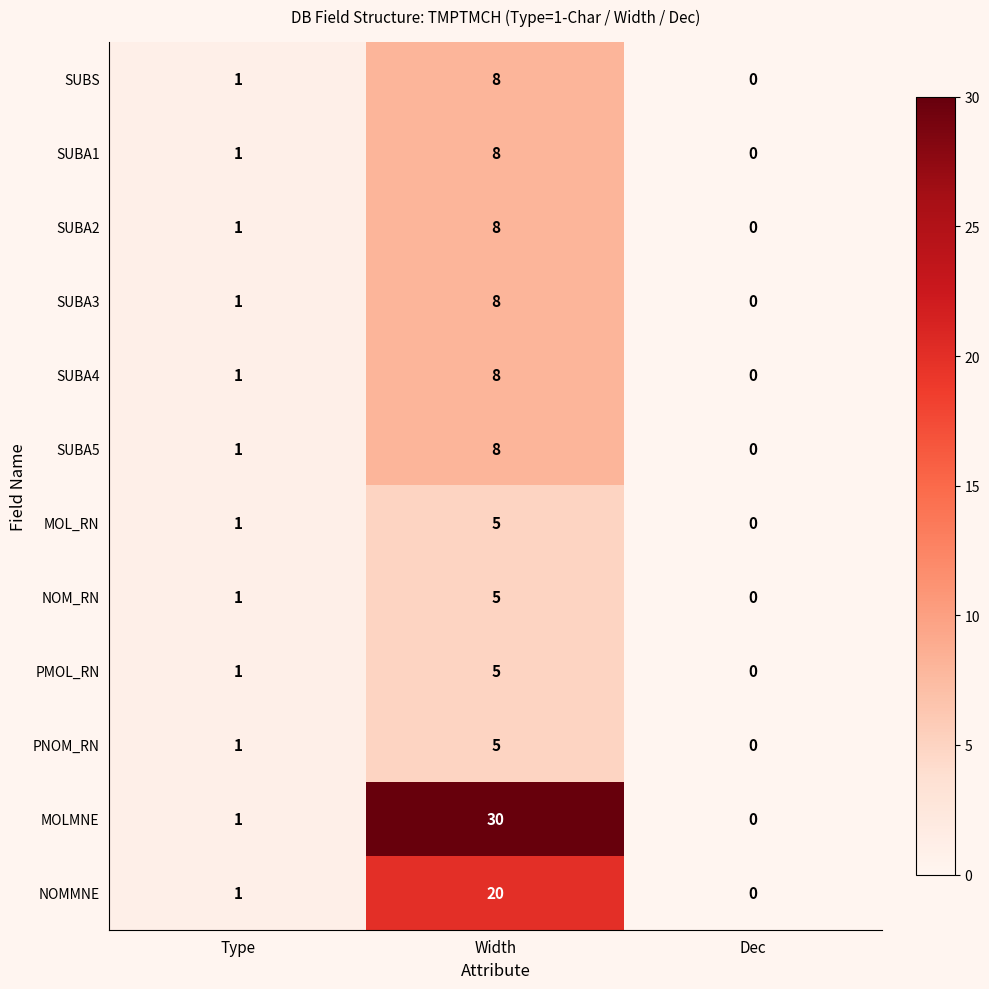

Rank the categories by SUBA5 value from lowest to highest.

Dec, Type, Width